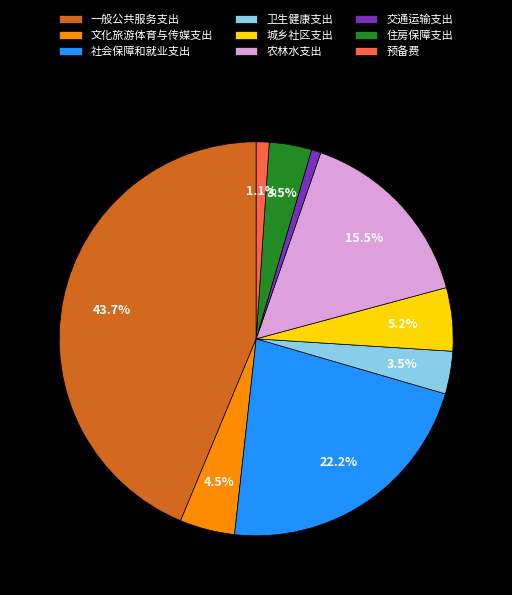

Is it true that 社会保障和就业支出 is 30% of the pie?

False